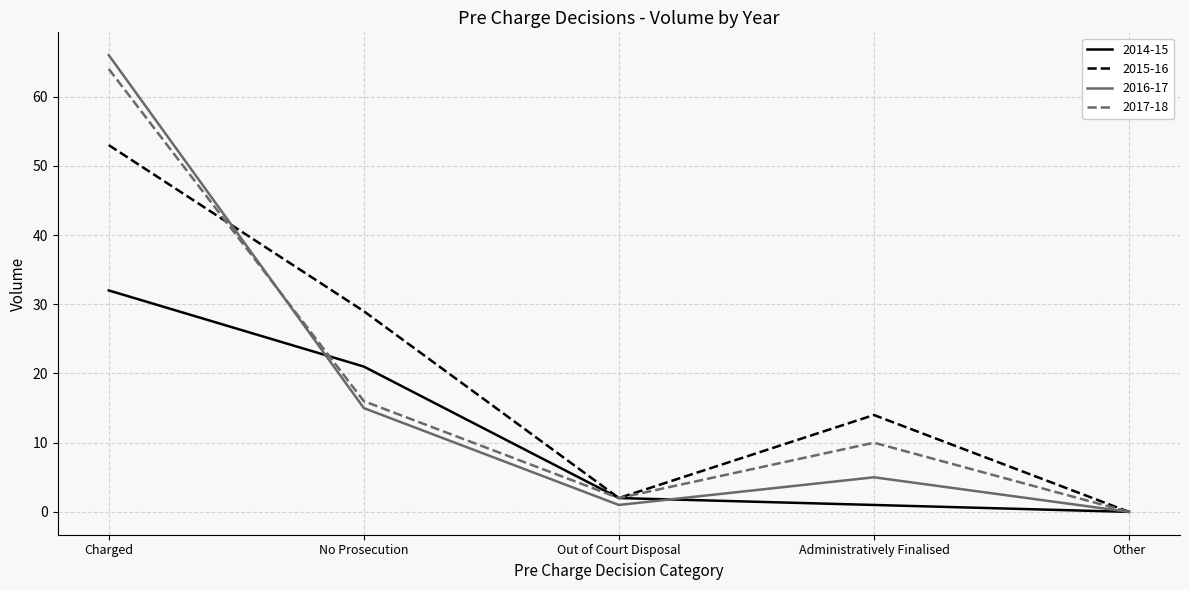

In 2015-16, how many points are lower than both neighbors (excluding endpoints)?

1